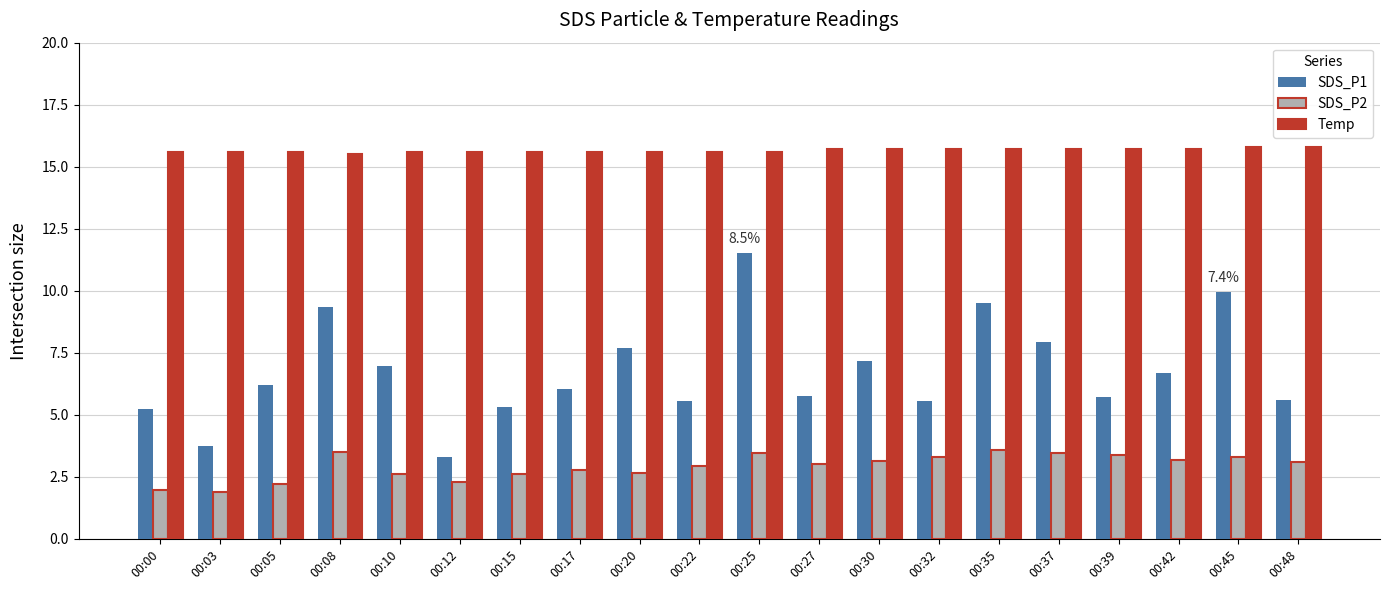

Is the value of SDS_P2 at 00:08 greater than the value of SDS_P1 at 00:42?

No